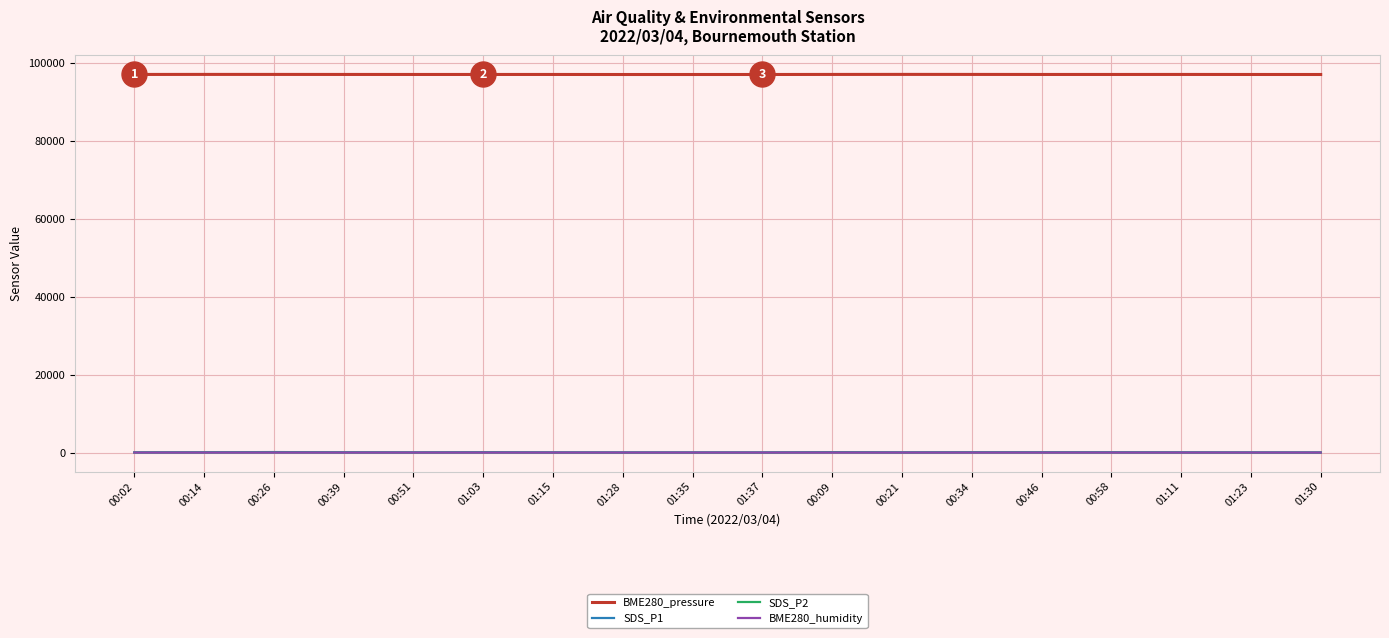

Which series has the largest total across all categories?

BME280_pressure